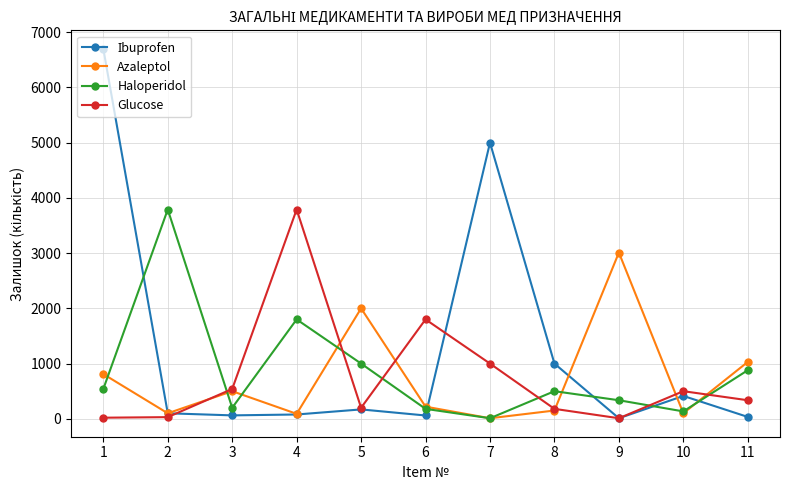

What is the greatest value displayed?

6700